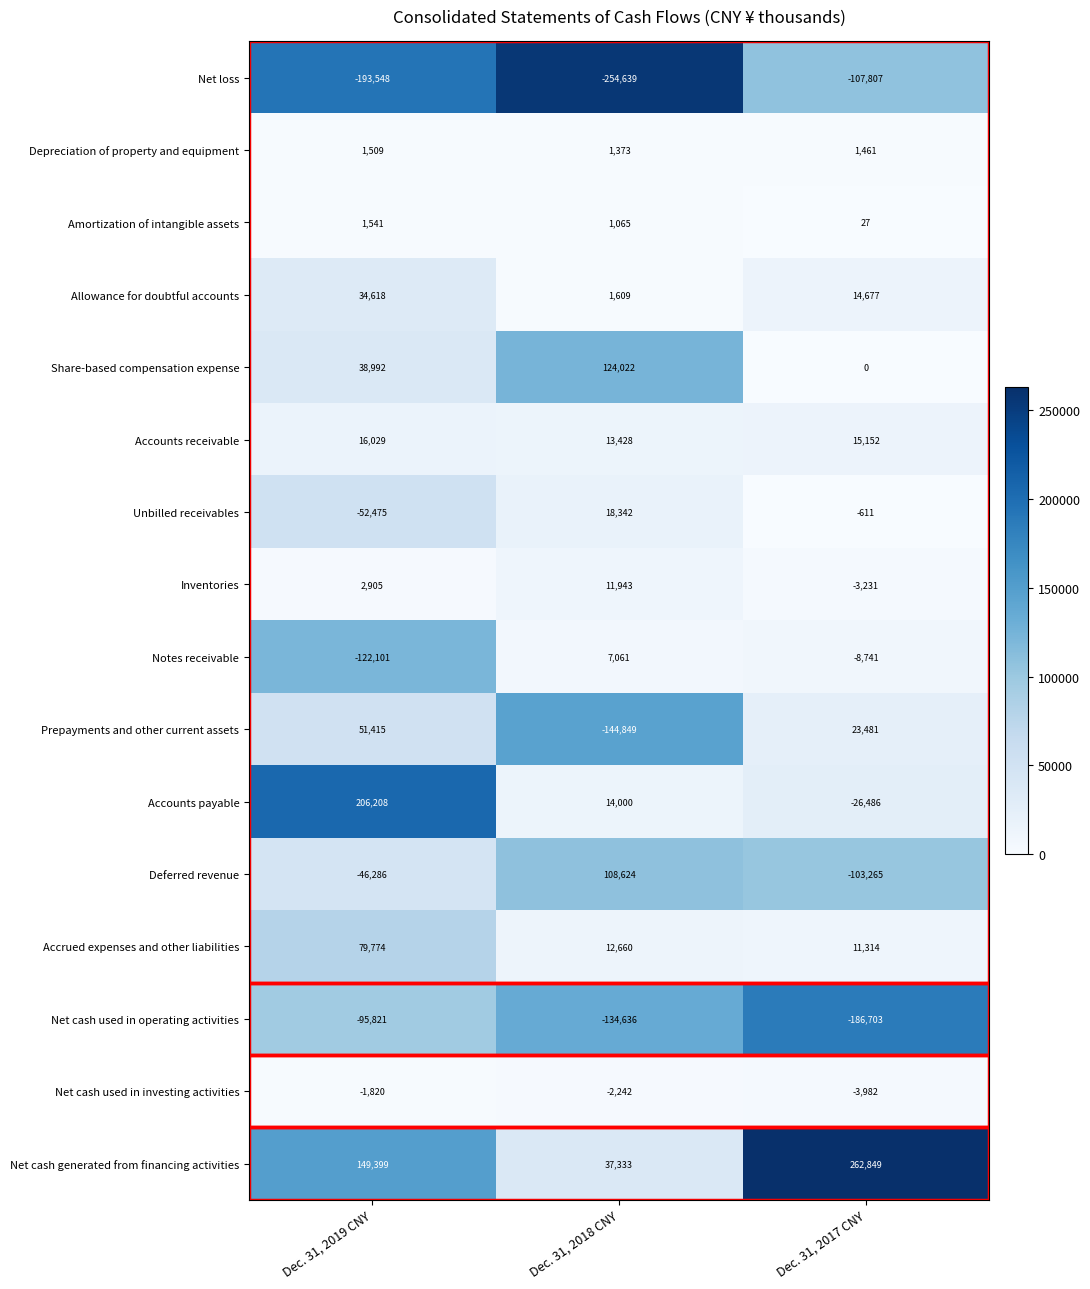

Between Dec. 31, 2019 CNY and Dec. 31, 2018 CNY, which series saw the biggest shift?

Prepayments and other current assets